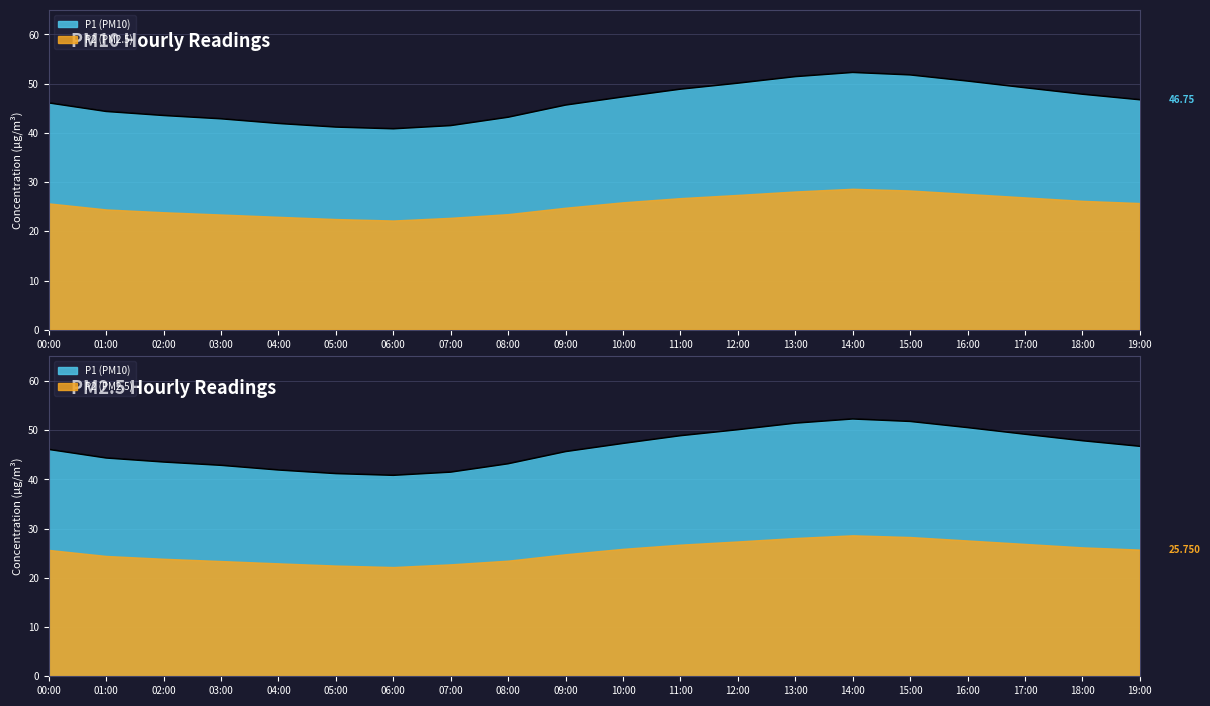

True or false: P1 and P2 intersect in this chart.

False